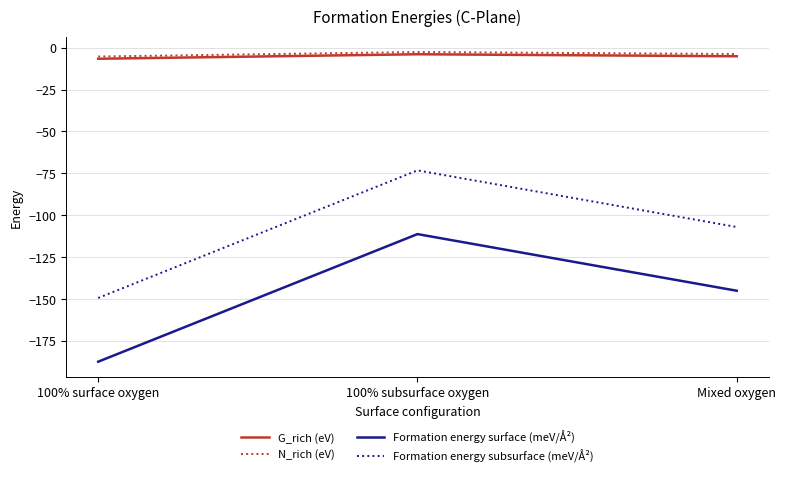

Reading left to right, list all the values displayed in this chart.

G_rich (eV): 100% surface oxygen=-6.6	100% subsurface oxygen=-3.9	Mixed oxygen=-5.1
N_rich (eV): 100% surface oxygen=-5.3	100% subsurface oxygen=-2.6	Mixed oxygen=-3.8
Formation energy surface (meV/Å²): 100% surface oxygen=-187.4	100% subsurface oxygen=-111.3	Mixed oxygen=-145.1
Formation energy subsurface (meV/Å²): 100% surface oxygen=-149.4	100% subsurface oxygen=-73.2	Mixed oxygen=-107.0